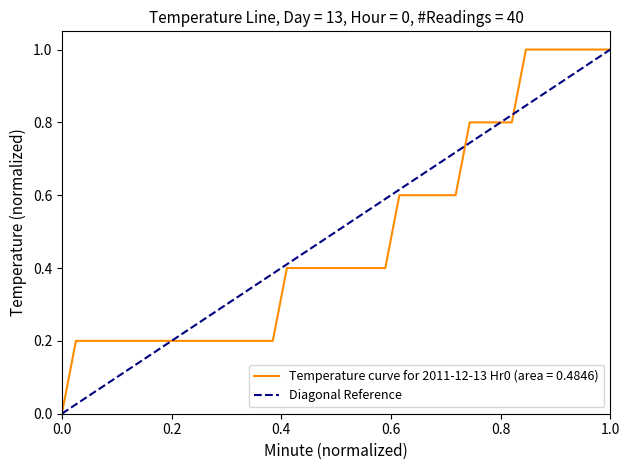

Is it true that the value at 1.0 is 1?

False